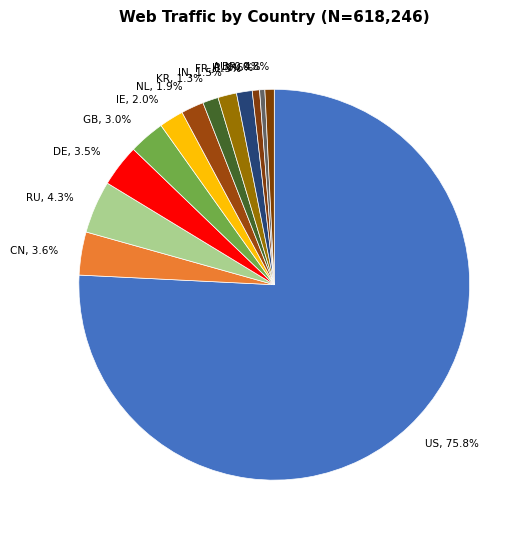

Is it true that JP is 1% of the pie?

True